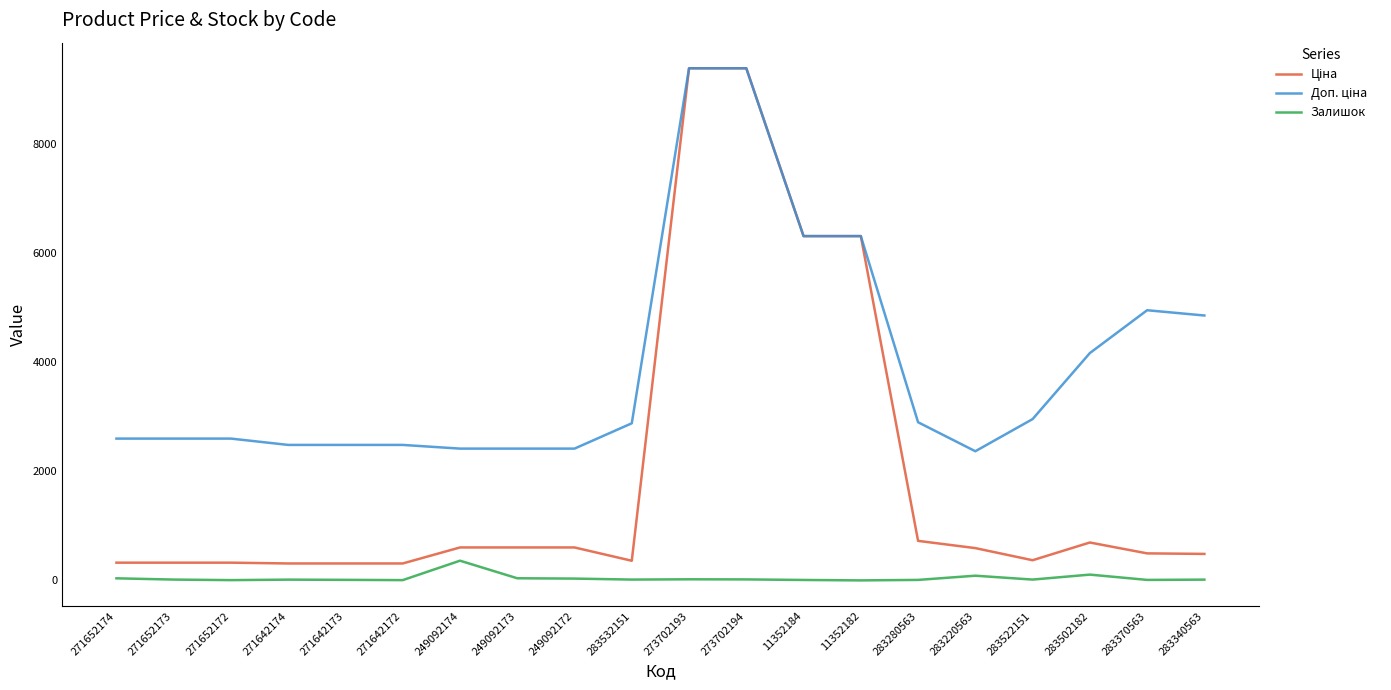

Is this an area chart (filled region under the line)?

No